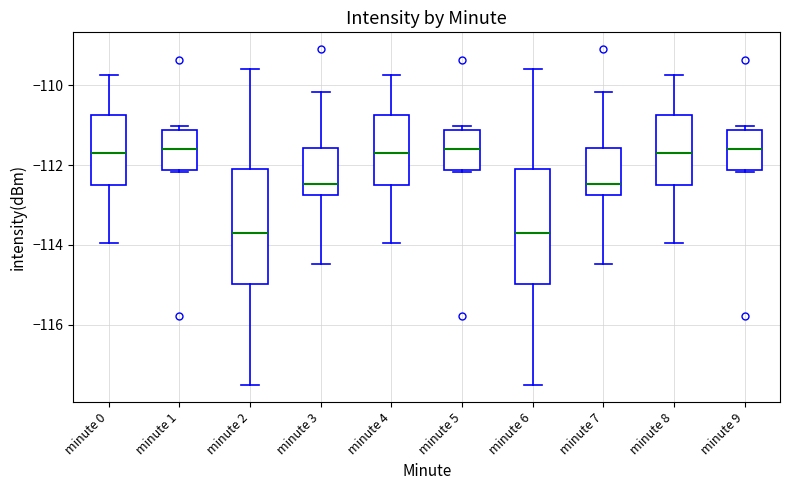

Reading left to right, transcribe this box plot: for each box, give where its median line is, the range the box spans, and where its two whiskers end, as read against the y-axis. The values are not printed on the chart, so give them approximately, as read against the axis.

minute 0: median -111.8, box -112.6 to -110.8, whiskers -114.0 to -109.8
minute 1: median -111.6, box -112.2 to -111.2, whiskers -112.2 to -111.0
minute 2: median -113.8, box -115.0 to -112.0, whiskers -117.6 to -109.6
minute 3: median -112.4, box -112.8 to -111.6, whiskers -114.4 to -110.2
minute 4: median -111.8, box -112.6 to -110.8, whiskers -114.0 to -109.8
minute 5: median -111.6, box -112.2 to -111.2, whiskers -112.2 to -111.0
minute 6: median -113.8, box -115.0 to -112.0, whiskers -117.6 to -109.6
minute 7: median -112.4, box -112.8 to -111.6, whiskers -114.4 to -110.2
minute 8: median -111.8, box -112.6 to -110.8, whiskers -114.0 to -109.8
minute 9: median -111.6, box -112.2 to -111.2, whiskers -112.2 to -111.0